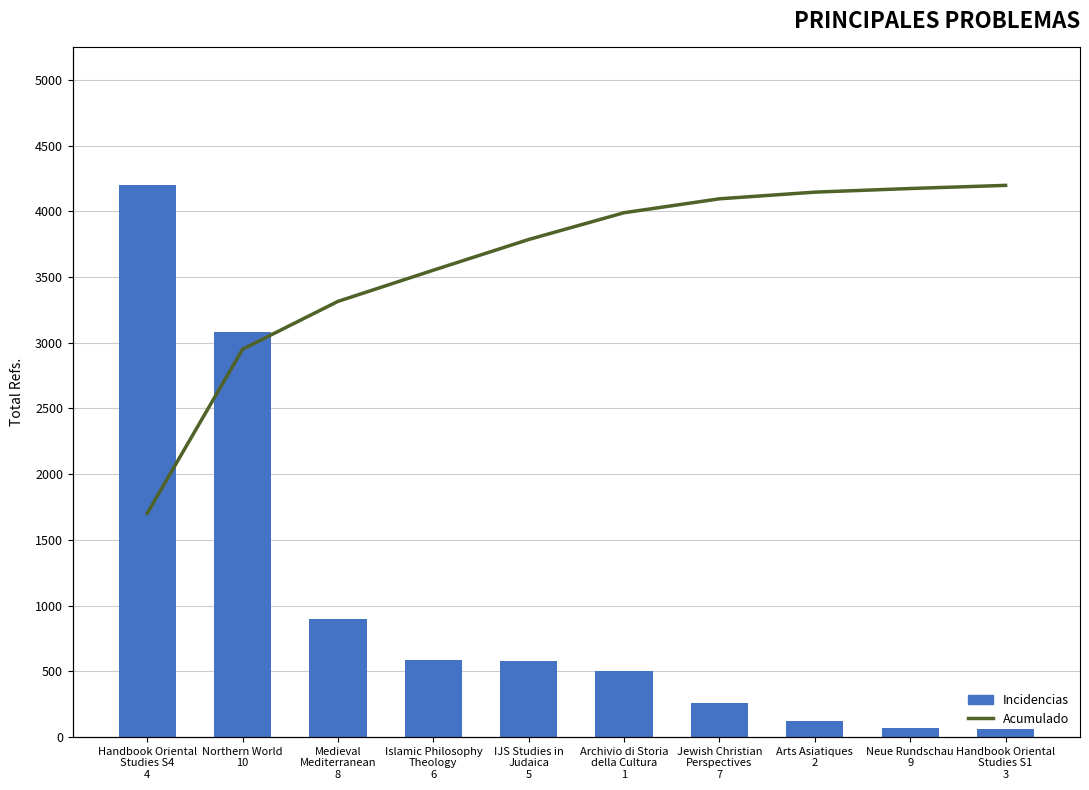

What is the label of the 6th bar from the right?

IJS Studies in
Judaica
5